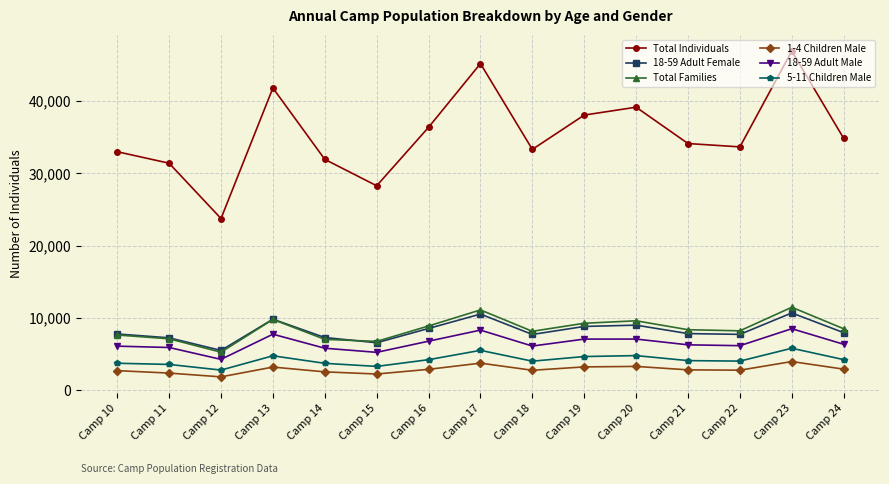

Is it true that 18-59 Adult Female equals 7737 at Camp 22?

True